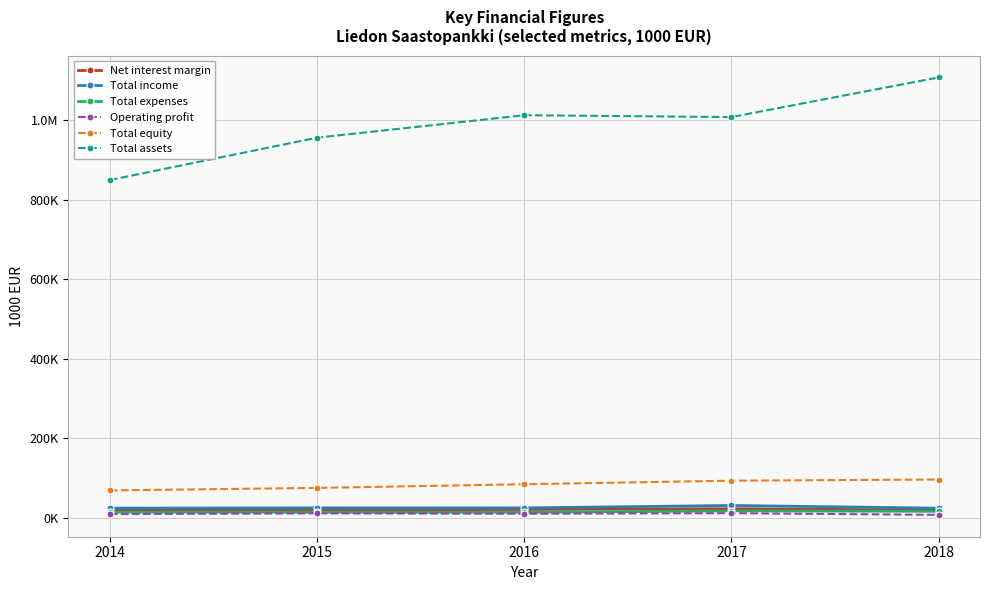

True or false: Total expenses and Total income cross at least once.

False